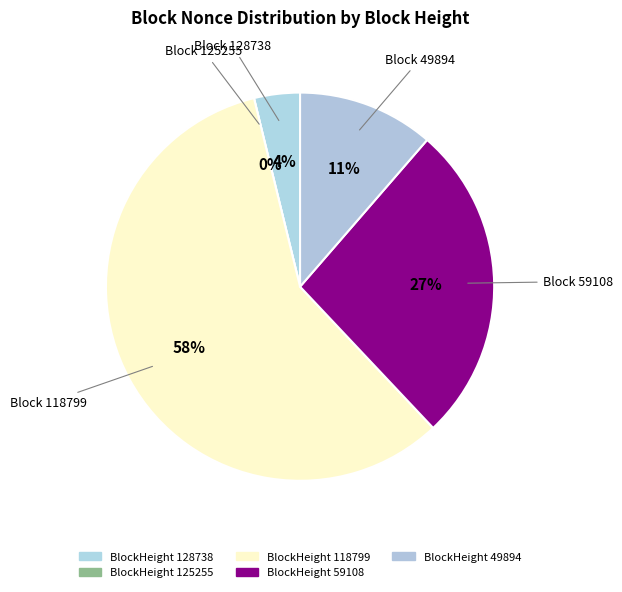

What percentage do 59108 and 118799 together represent?

84.8%